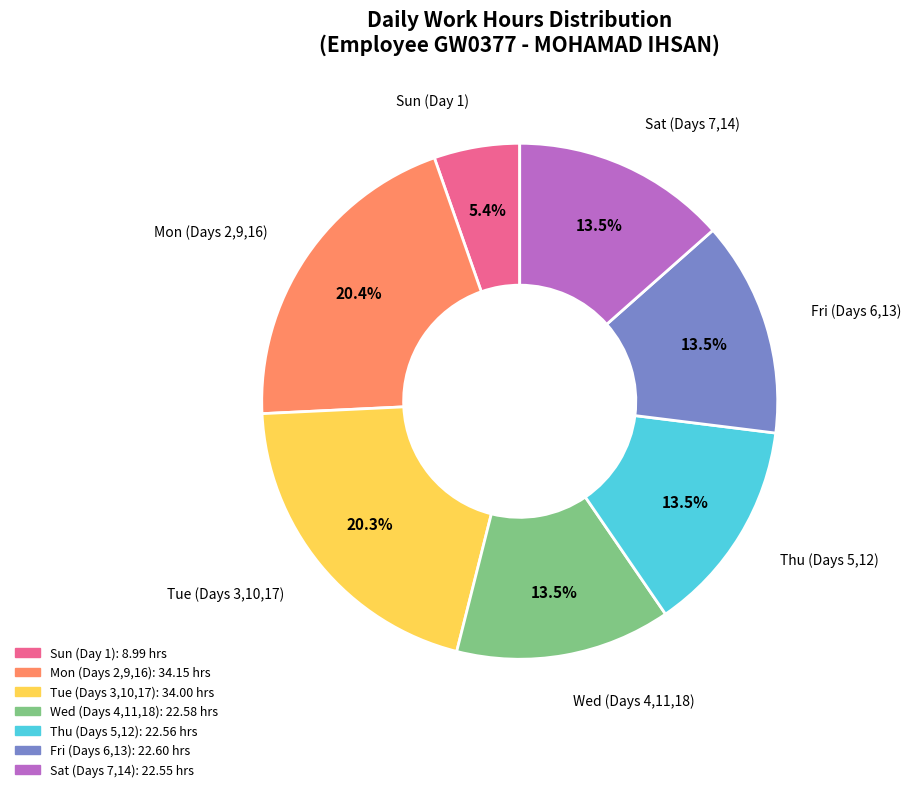

Does any single category account for the majority?

No